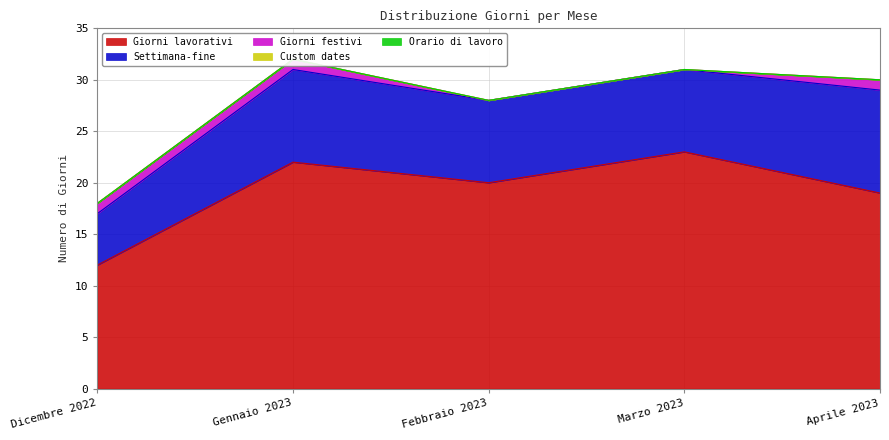

True or false: Settimana-fine and Orario di lavoro intersect in this chart.

False